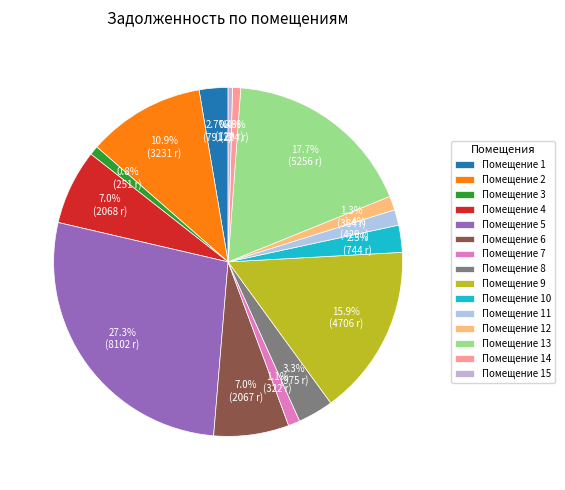

What is the smallest slice in the pie chart?

15